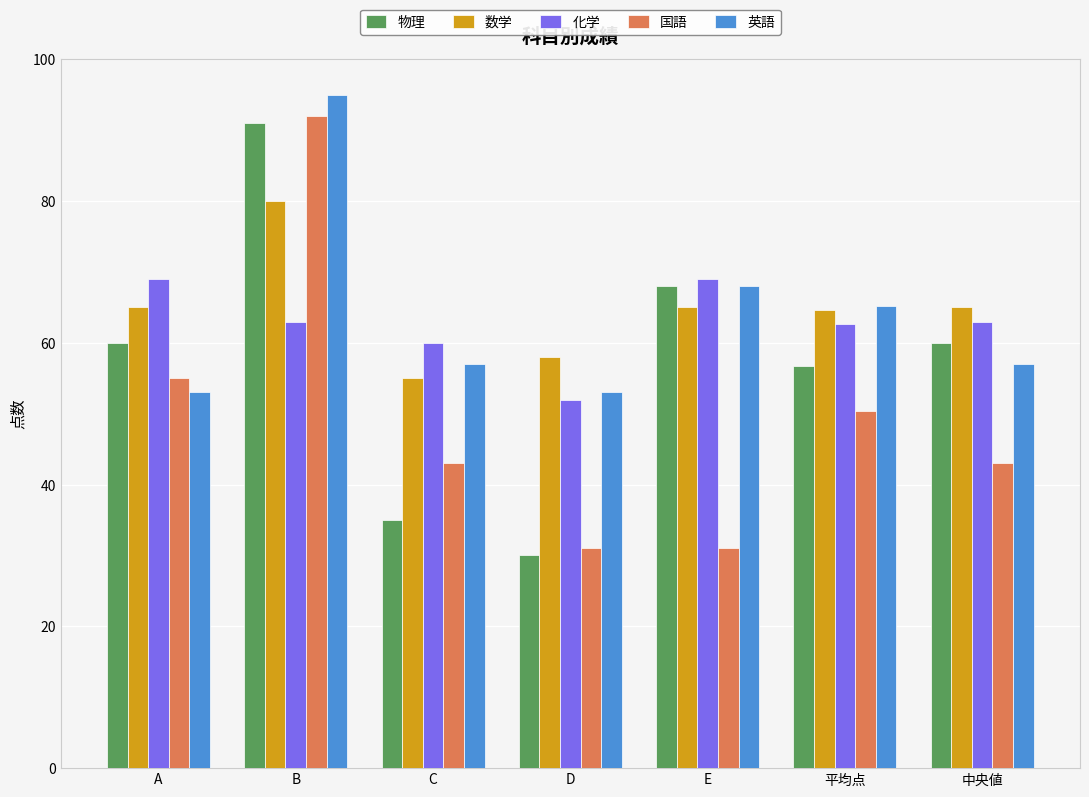

Are the bars horizontal?

No